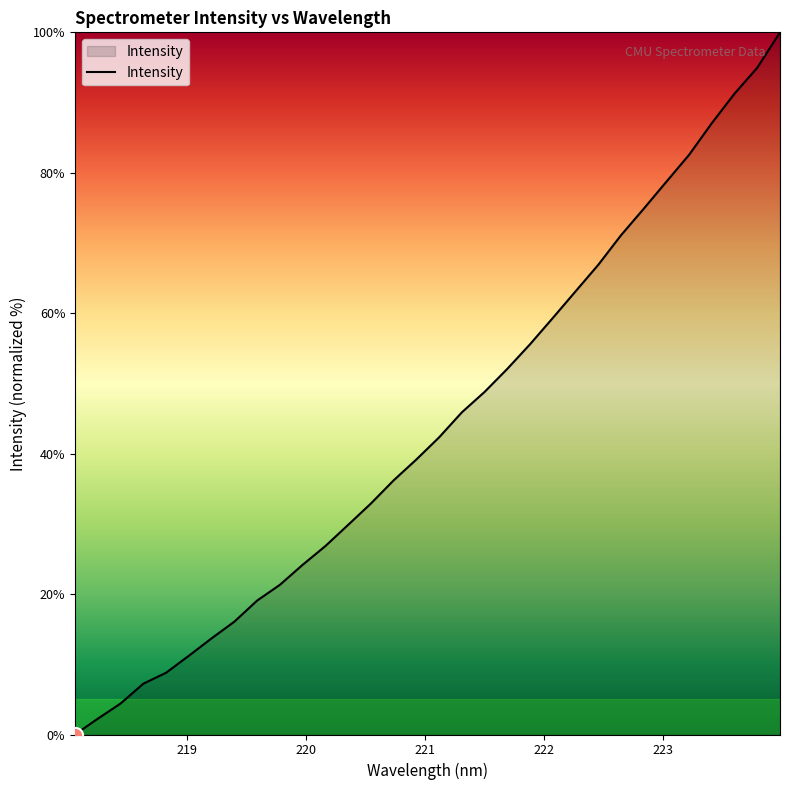

What is the difference between the maximum and minimum values?

100.0